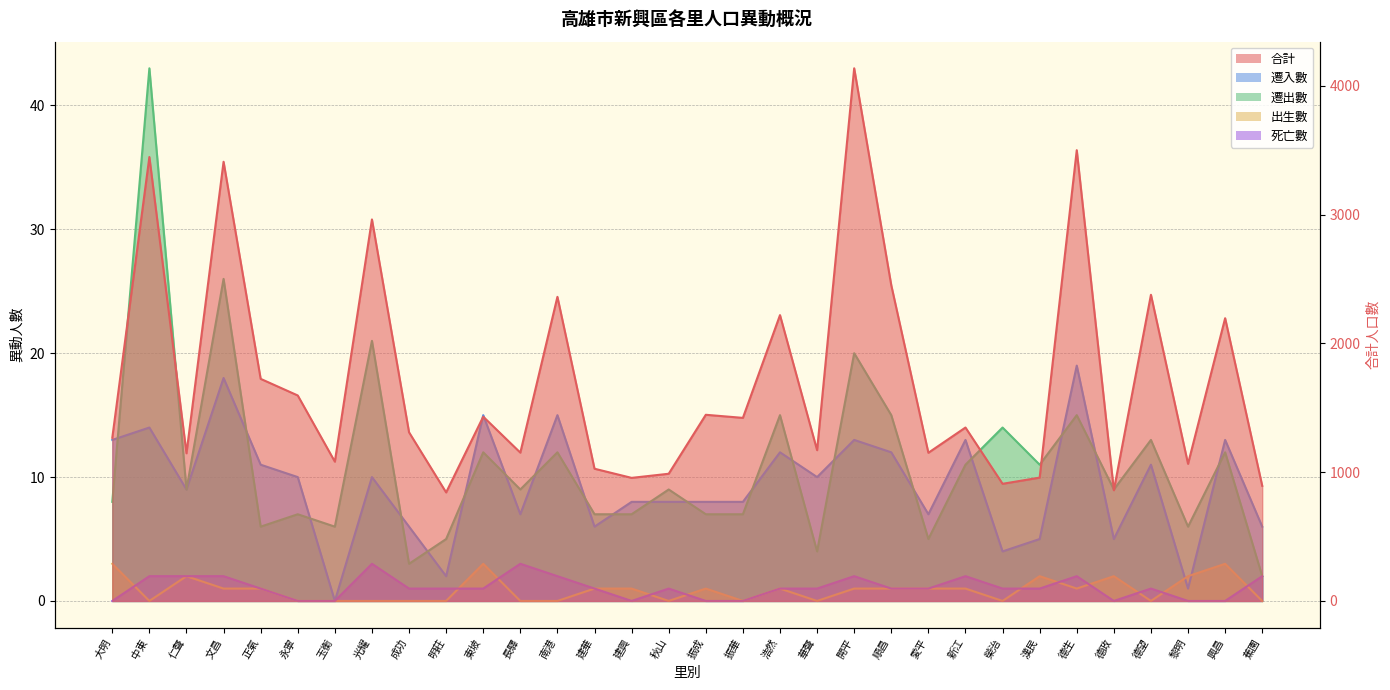

Where is the first local minimum for 死亡數?

建興